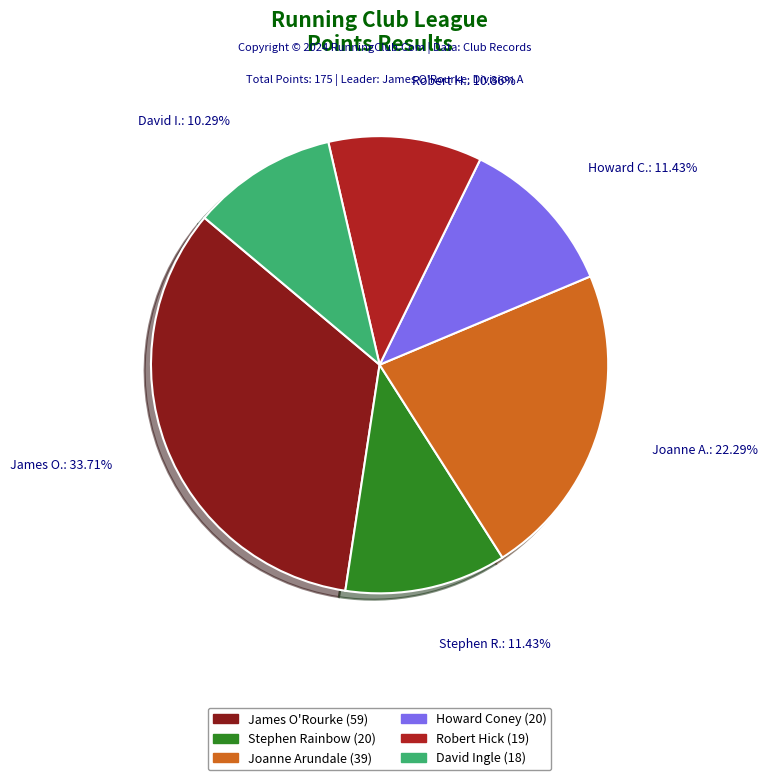

To the nearest percent, what percentage of the pie is Joanne Arundale?

22%